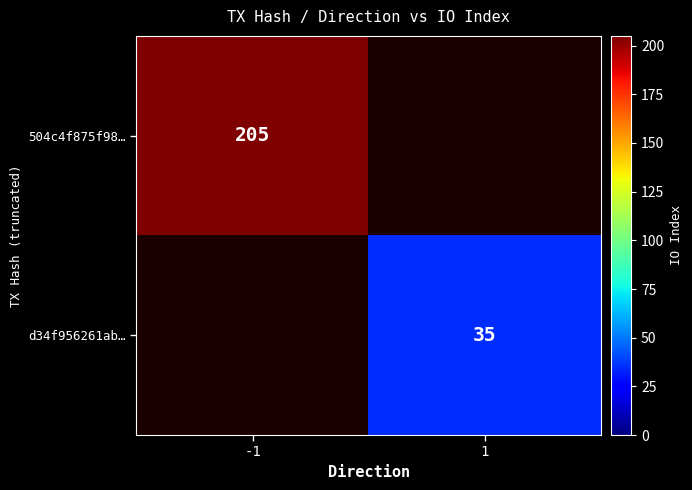

At how many categories does at least one series exceed 204?

1